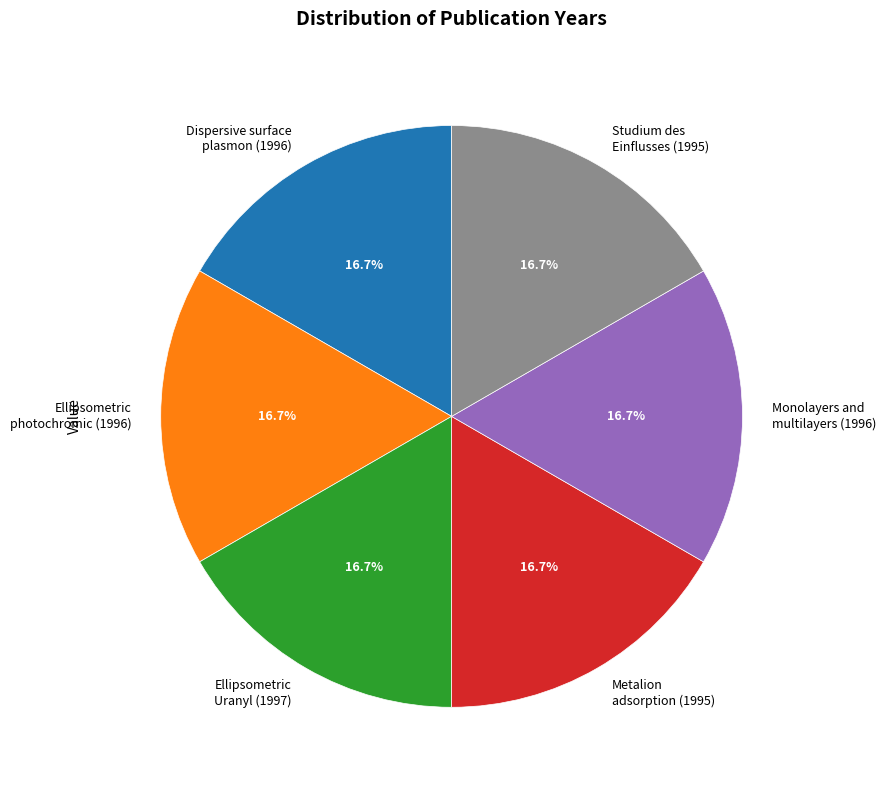

How many slices are in this pie chart?

6